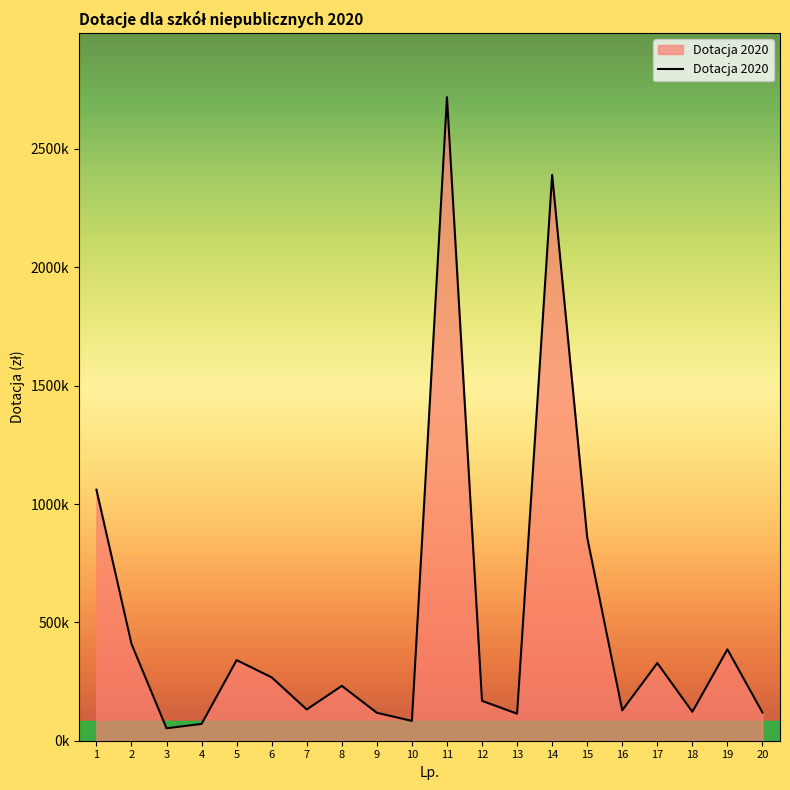

What is the sum of all values?

10100672